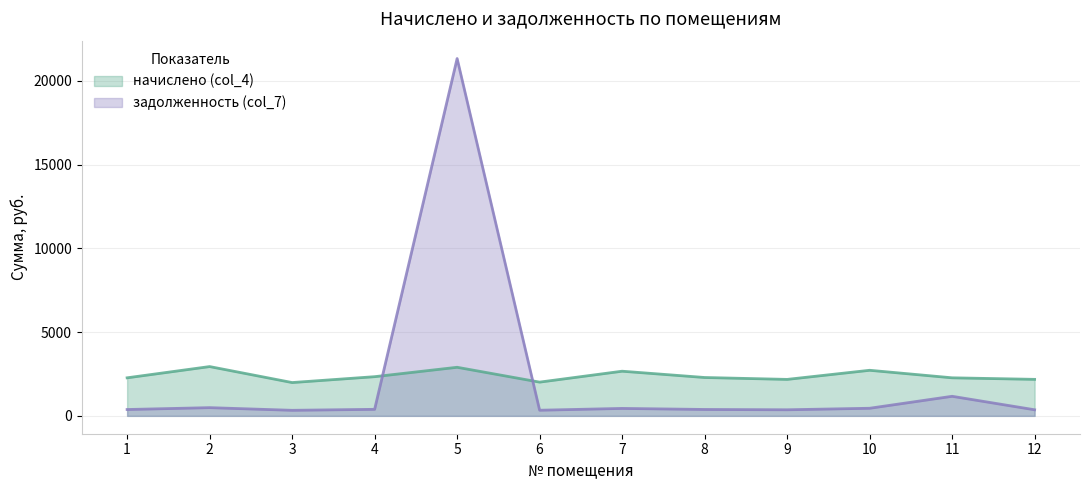

What is the difference between the задолженность (col_7) values at 12 and 3?

31.8